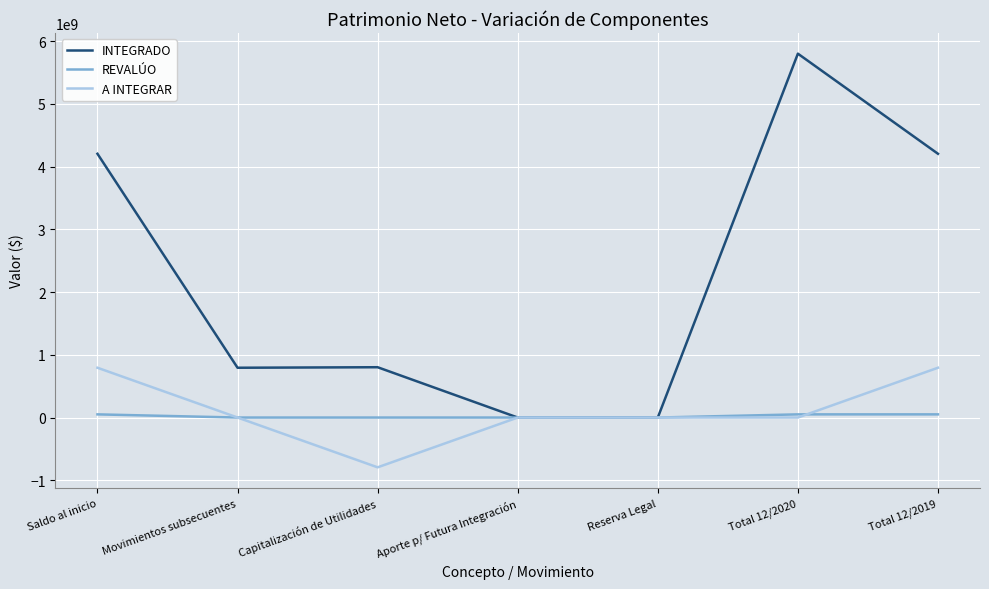

How many lines are shown in the chart?

3